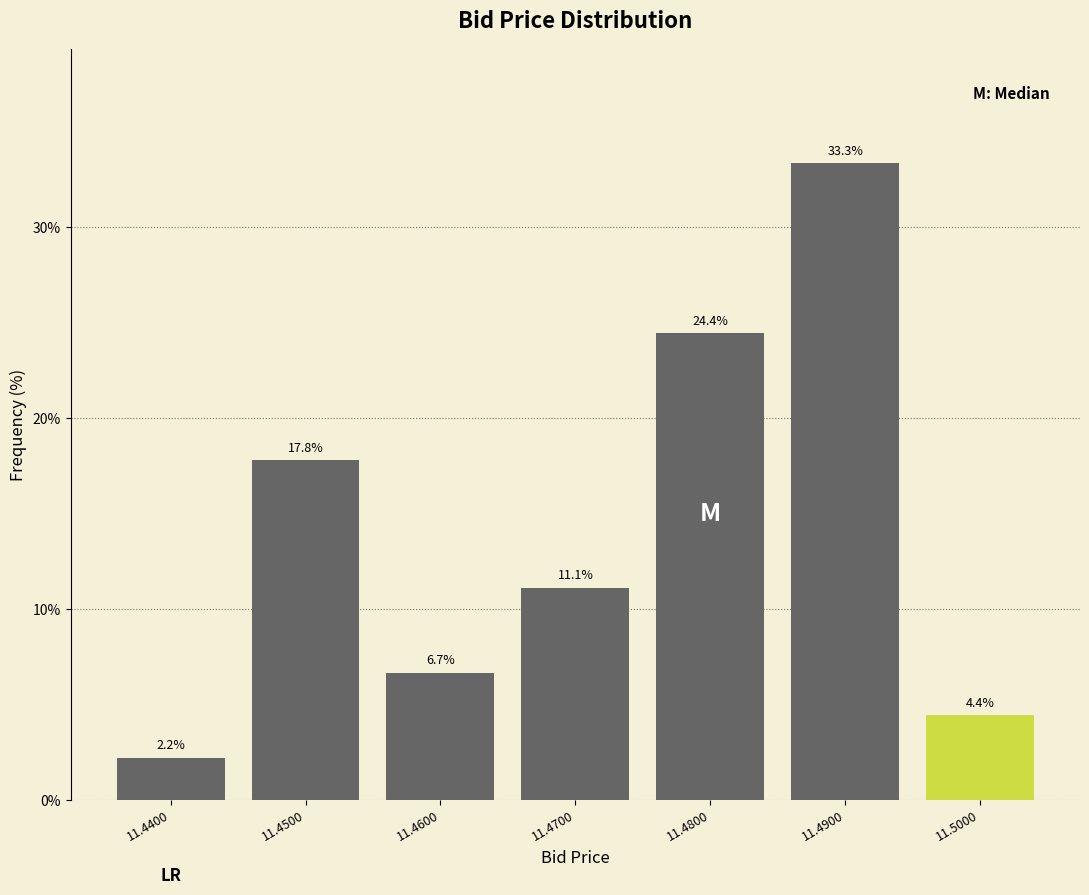

Reading right to left, extract all data points from this chart.

4.4	33.3	24.4	11.1	6.7	17.8	2.2